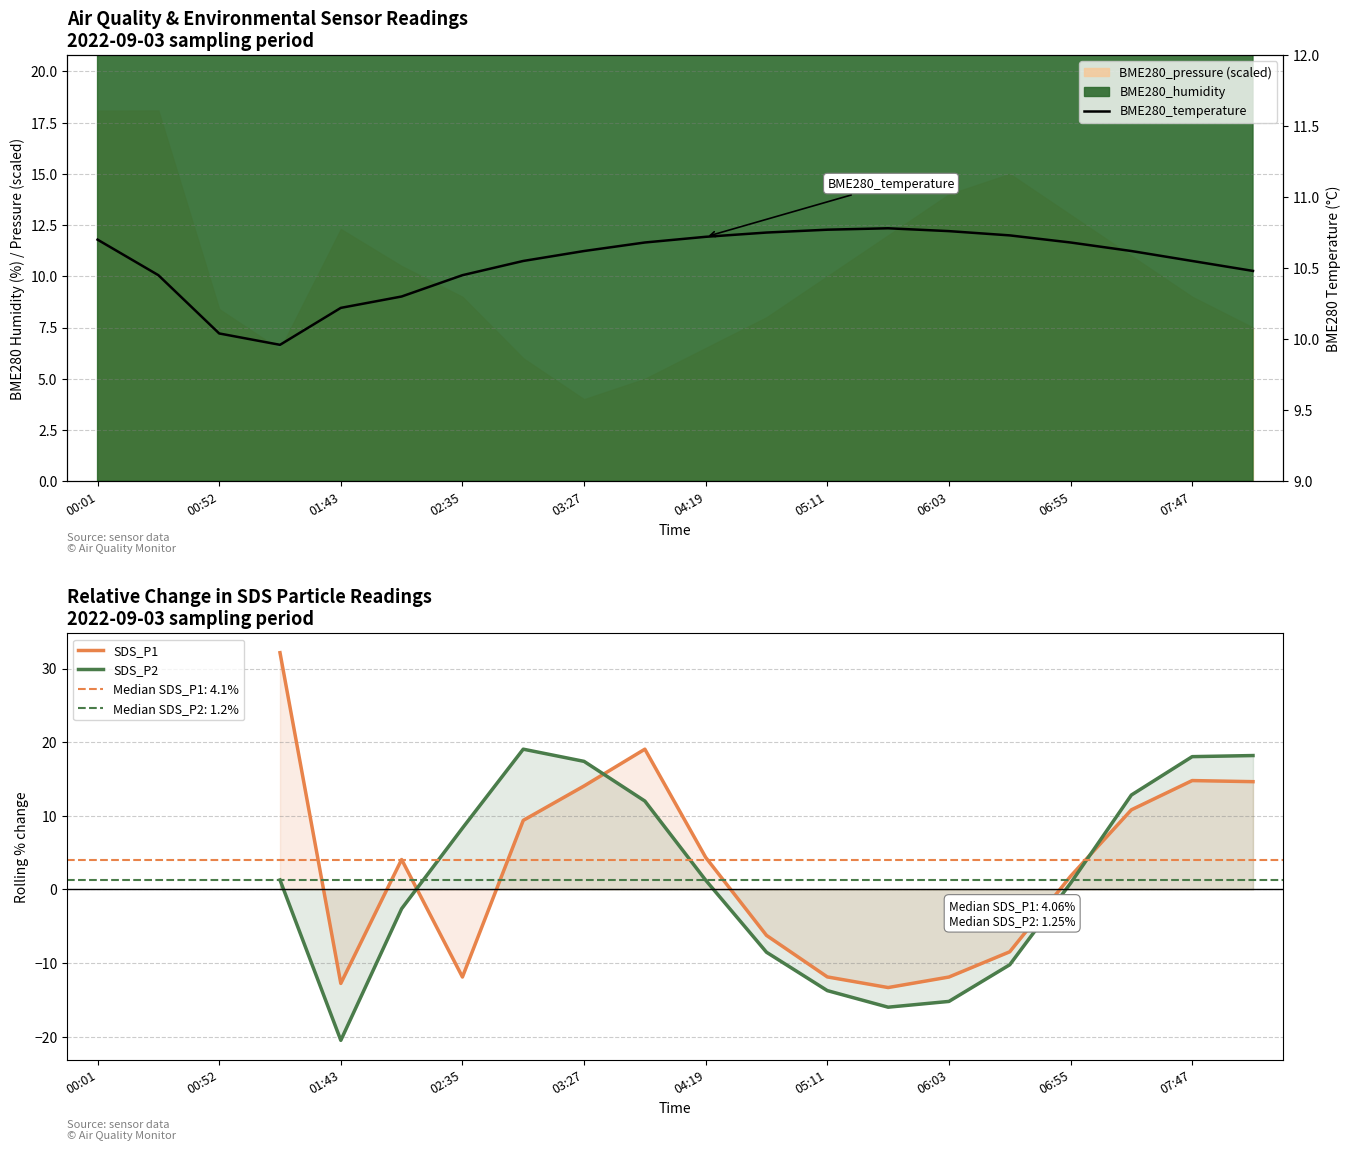

Is the value of BME280_temperature at 02:35 greater than the value of SDS_P1 at 18?

No